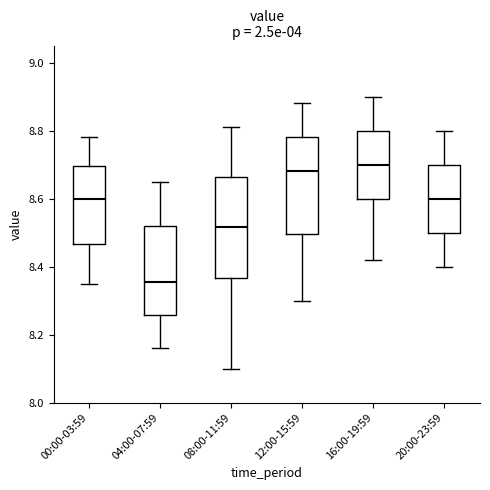

Reading left to right, transcribe this box plot: for each box, give where its median line is, the range the box spans, and where its two whiskers end, as read against the y-axis. The values are not printed on the chart, so give them approximately, as read against the axis.

00:00-03:59: median 8.60, box 8.46 to 8.70, whiskers 8.36 to 8.78
04:00-07:59: median 8.36, box 8.26 to 8.52, whiskers 8.16 to 8.66
08:00-11:59: median 8.52, box 8.36 to 8.66, whiskers 8.10 to 8.82
12:00-15:59: median 8.68, box 8.50 to 8.78, whiskers 8.30 to 8.88
16:00-19:59: median 8.70, box 8.60 to 8.80, whiskers 8.42 to 8.90
20:00-23:59: median 8.60, box 8.50 to 8.70, whiskers 8.40 to 8.80